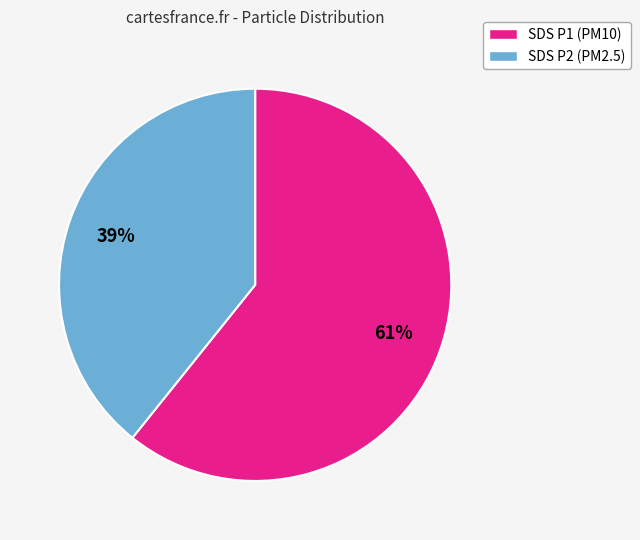

To the nearest percent, what is the difference between the largest and smallest slice percentages?

22%